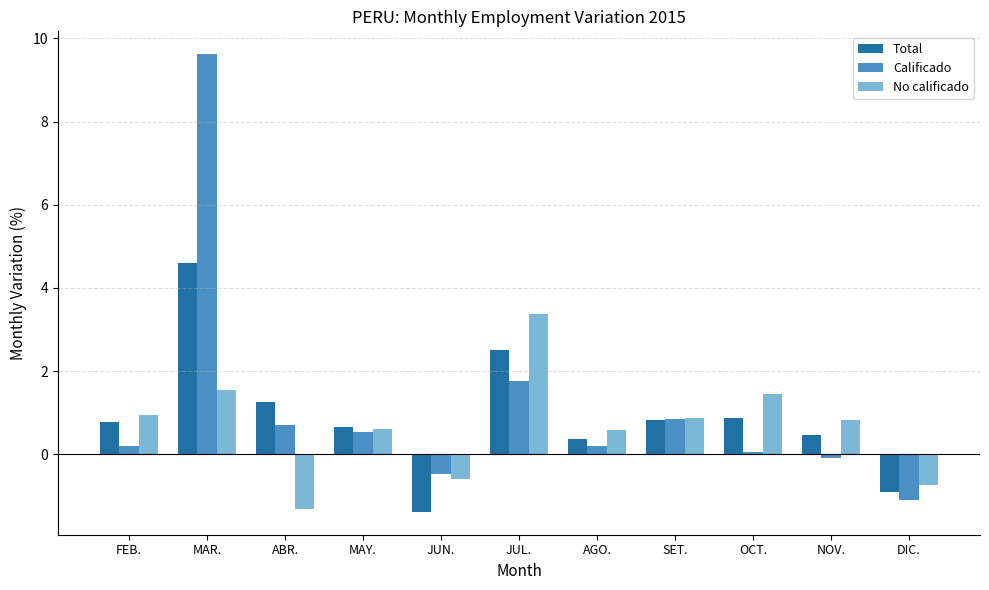

What is the total value across all series at JUN.?

-2.4